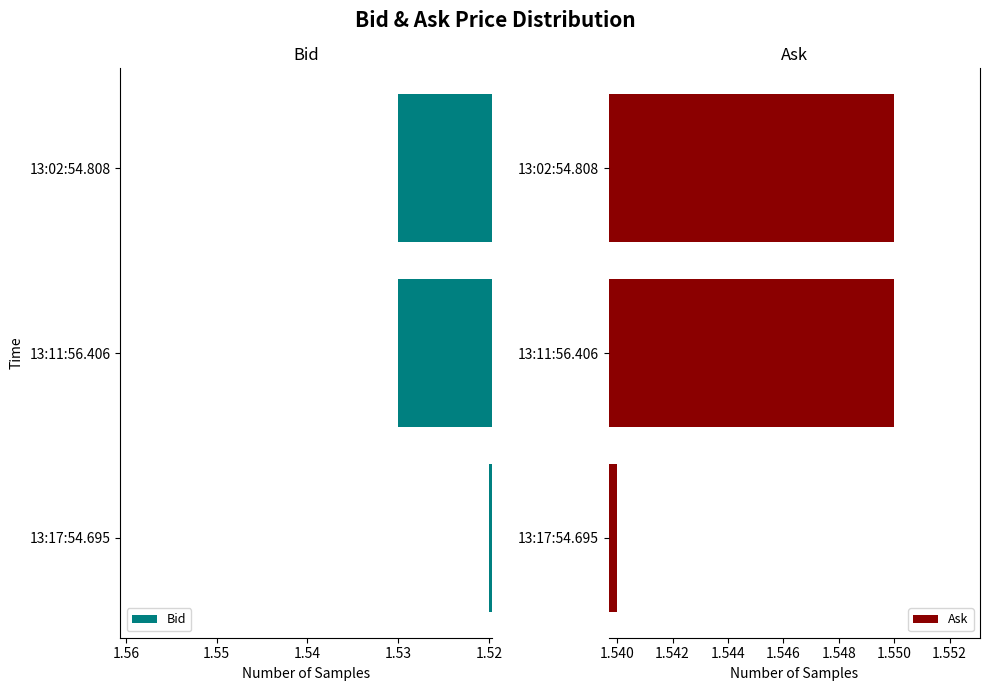

Is it true that Bid equals 0.5 at 13:11:56.406?

False